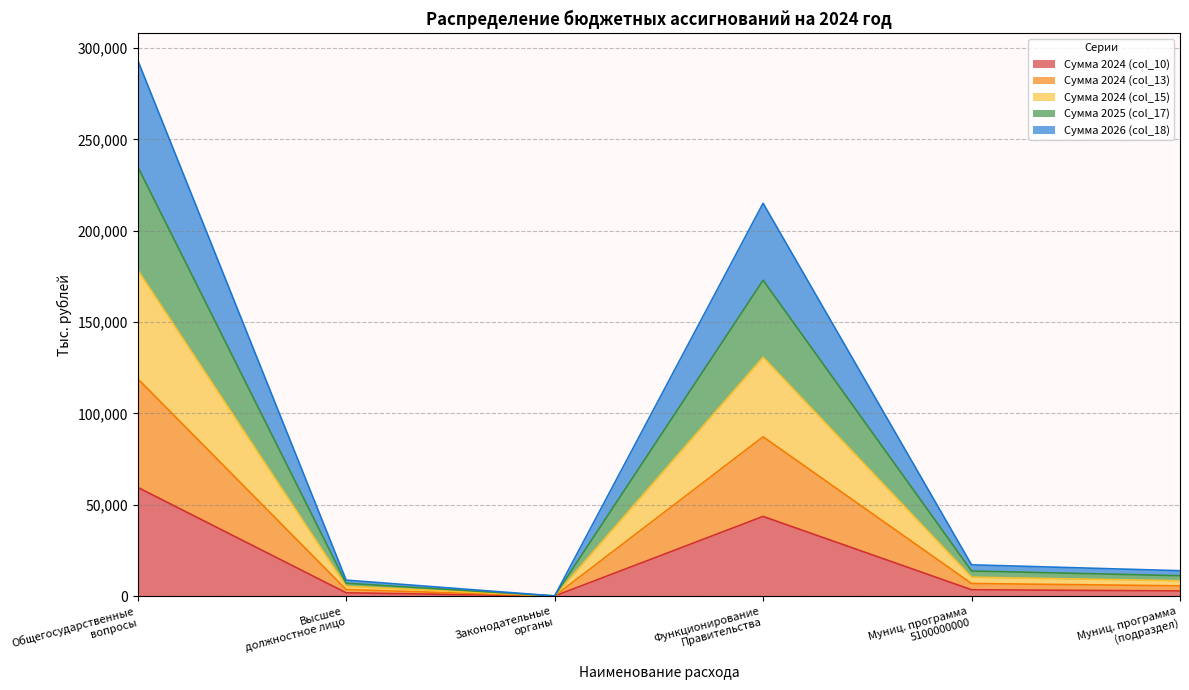

True or false: col_13 values and col_15 values intersect in this chart.

False